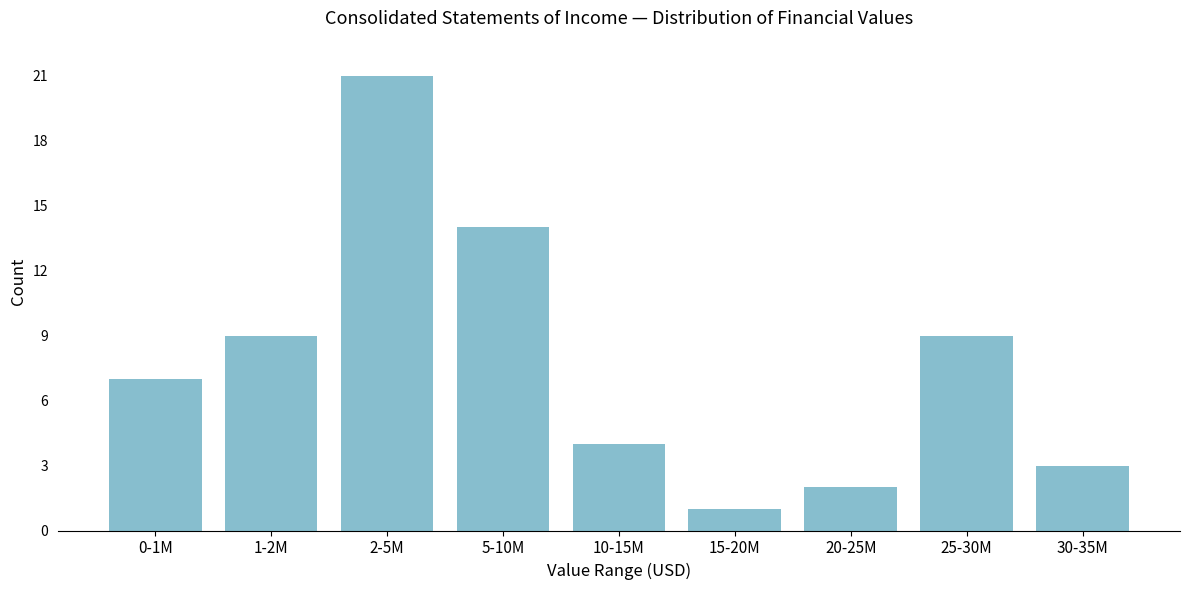

Reading left to right, transcribe all the data shown in this chart.

0-1M=7	1-2M=9	2-5M=21	5-10M=14	10-15M=4	15-20M=1	20-25M=2	25-30M=9	30-35M=3